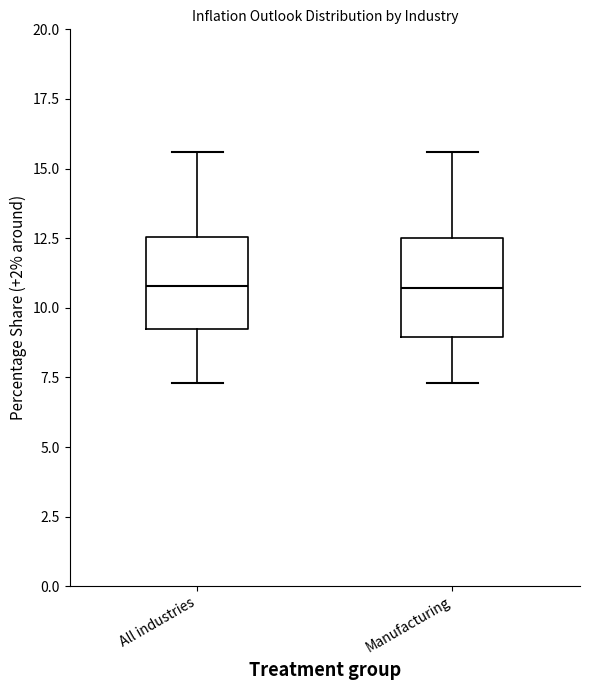

Reading left to right, read every box against the y-axis: the position of its median line, the range the box covers, and the ends of its whiskers. The values are not printed on the chart, so give them approximately, as read against the axis.

All industries: median 11.0, box 9.0 to 12.5, whiskers 7.5 to 15.5
Manufacturing: median 10.5, box 9.0 to 12.5, whiskers 7.5 to 15.5